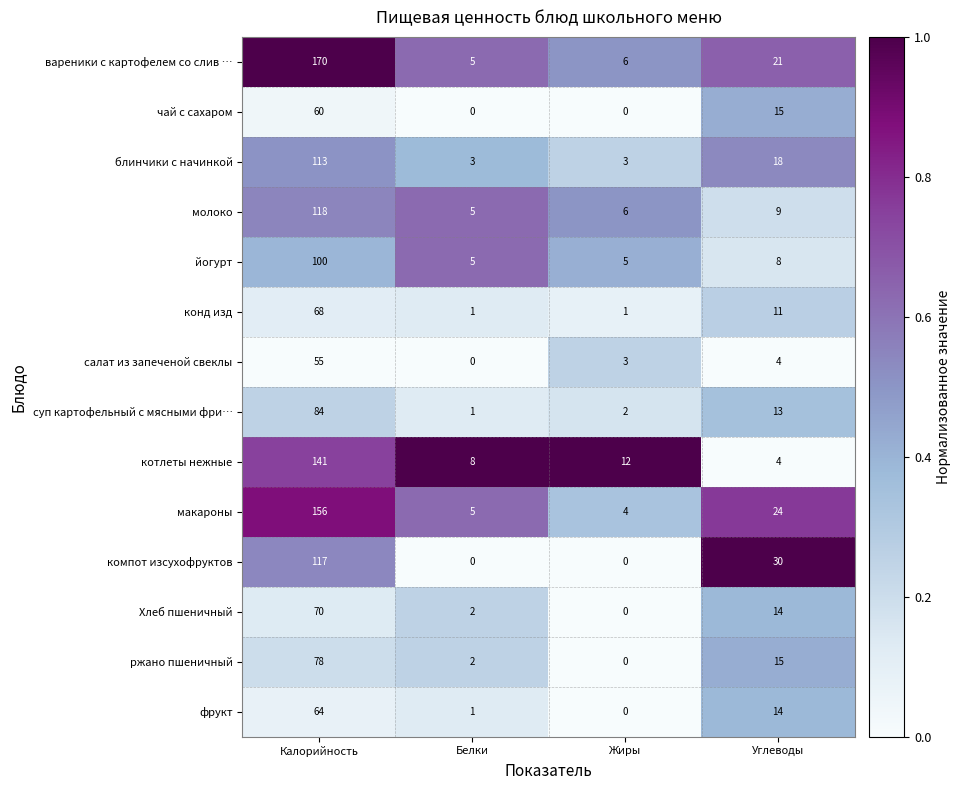

Where does the ржано пшеничный series first go above 15?

Калорийность